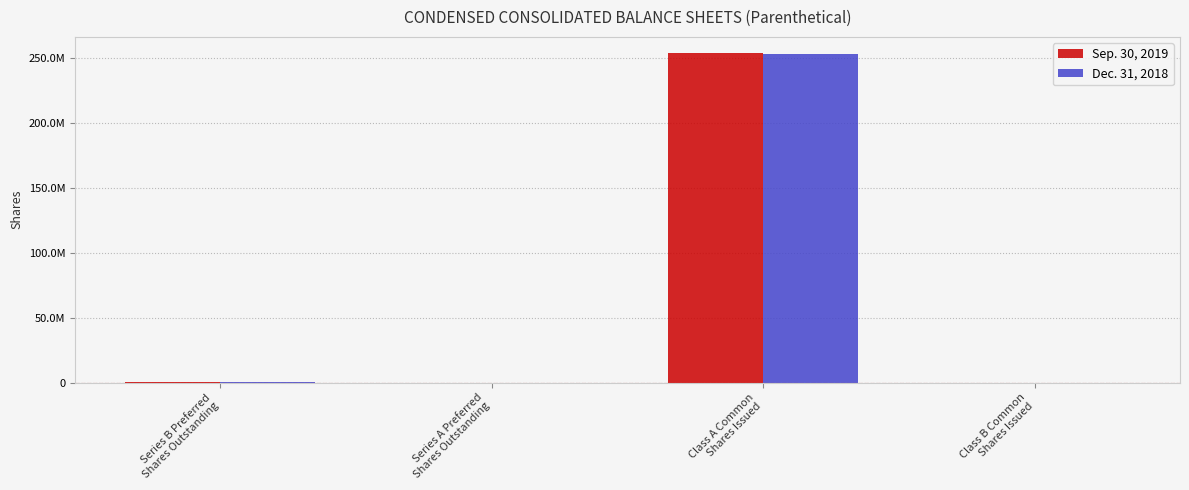

What are all the series names shown in the legend?

Sep. 30, 2019, Dec. 31, 2018